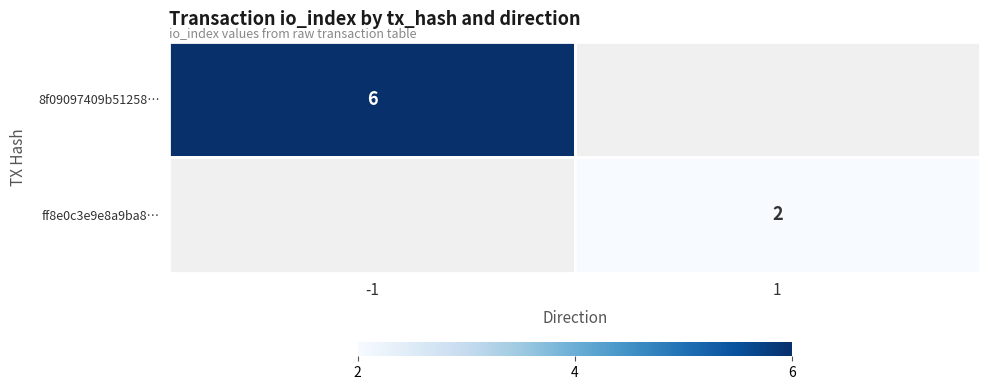

True or false: ff8e0c3e9e8a9ba8… has a value of 1 at 1.

False